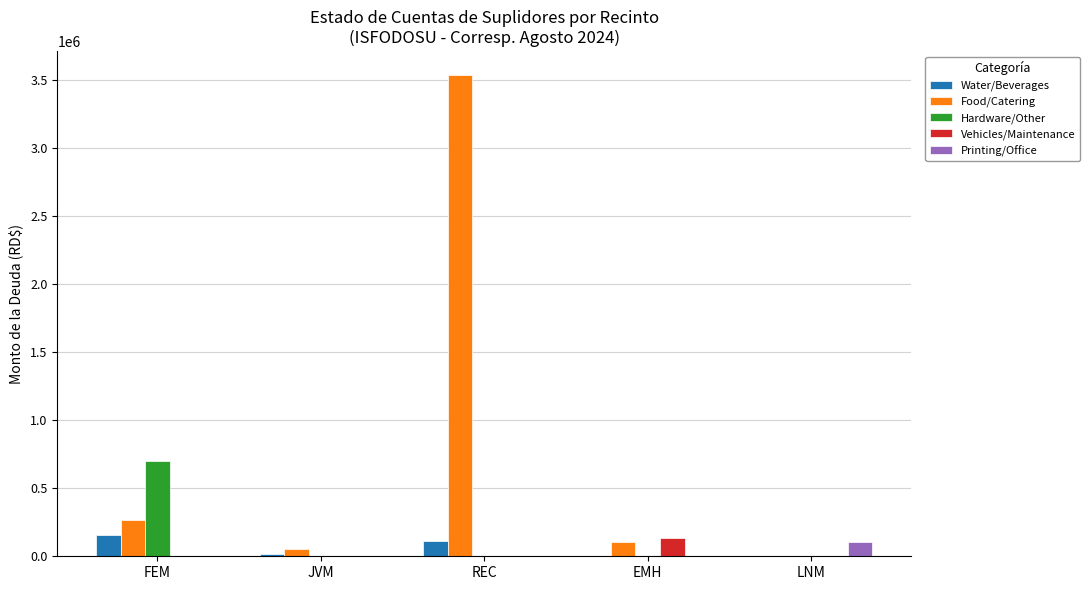

The Vehicles/Maintenance series shows 0.0 at FEM. True or false?

True